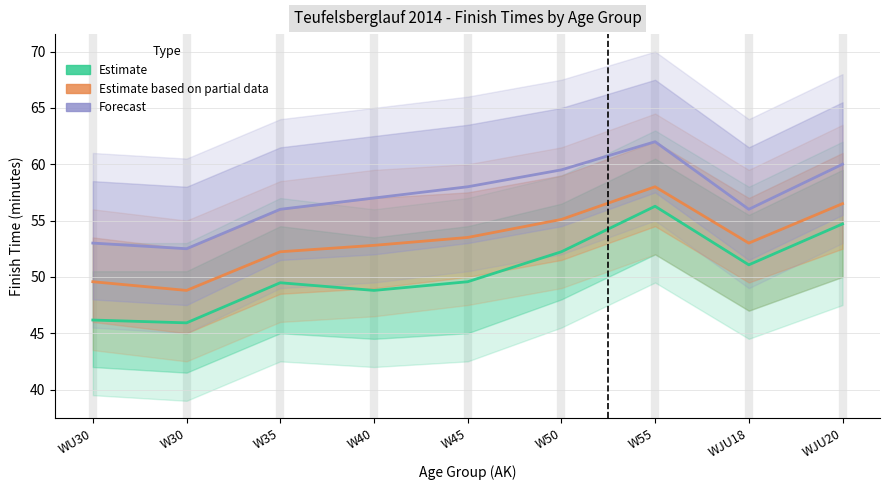

List the series in order of their overall mean, lowest first.

Estimate, Estimate based on partial data, Forecast